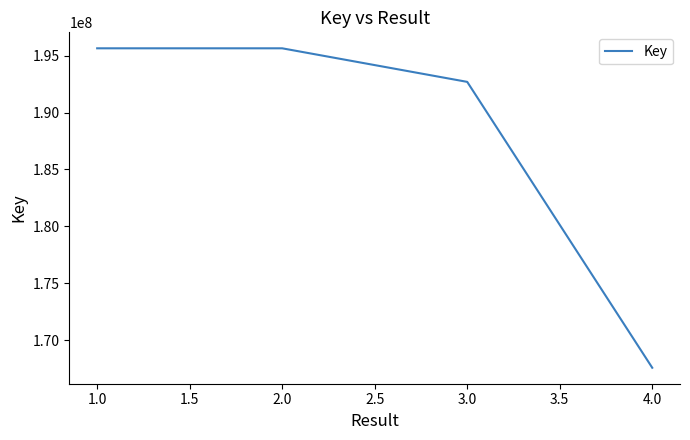

Does the chart have visible grid lines?

No